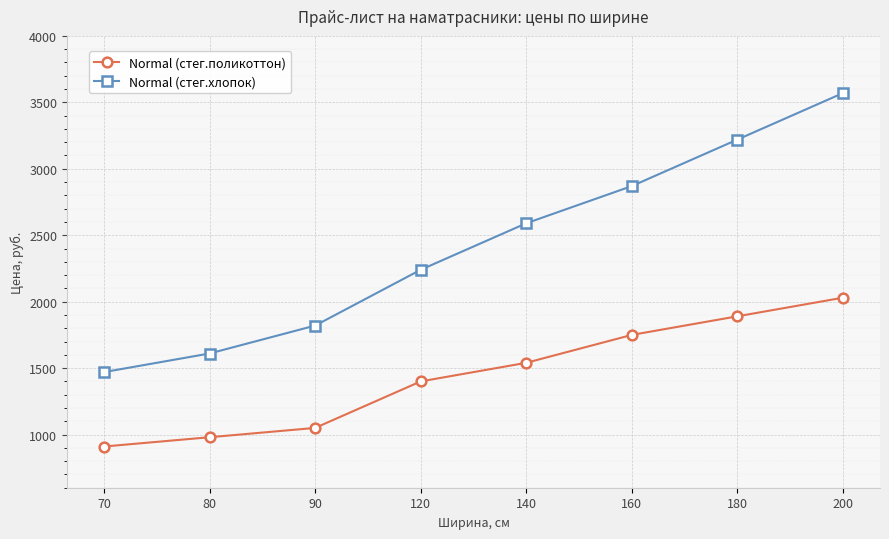

Which category has the highest value in the Normal (стег.хлопок) series?

200